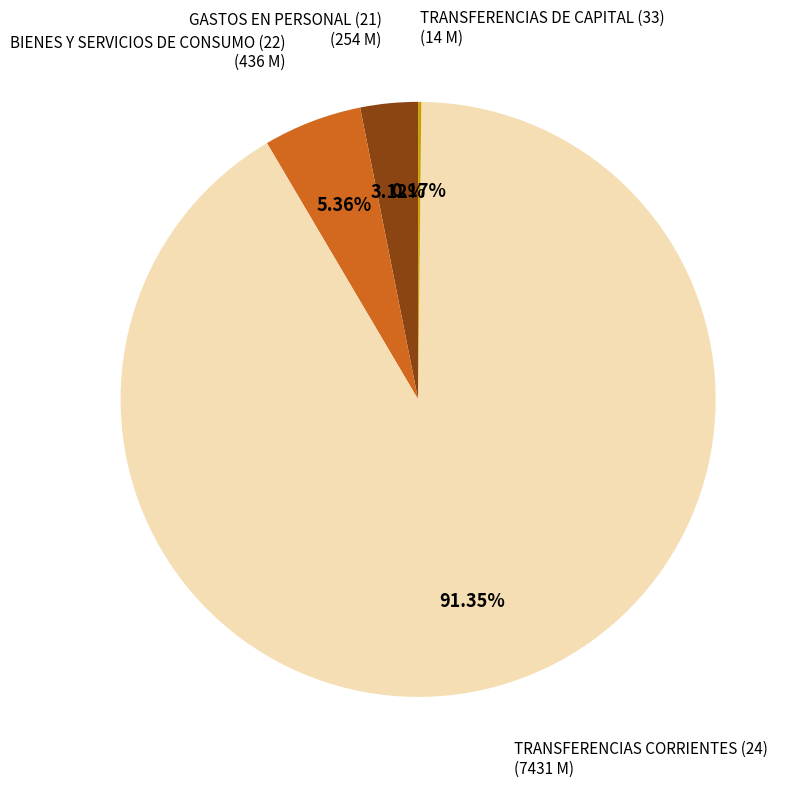

To the nearest percent, what is the difference between the largest and smallest slice percentages?

91%